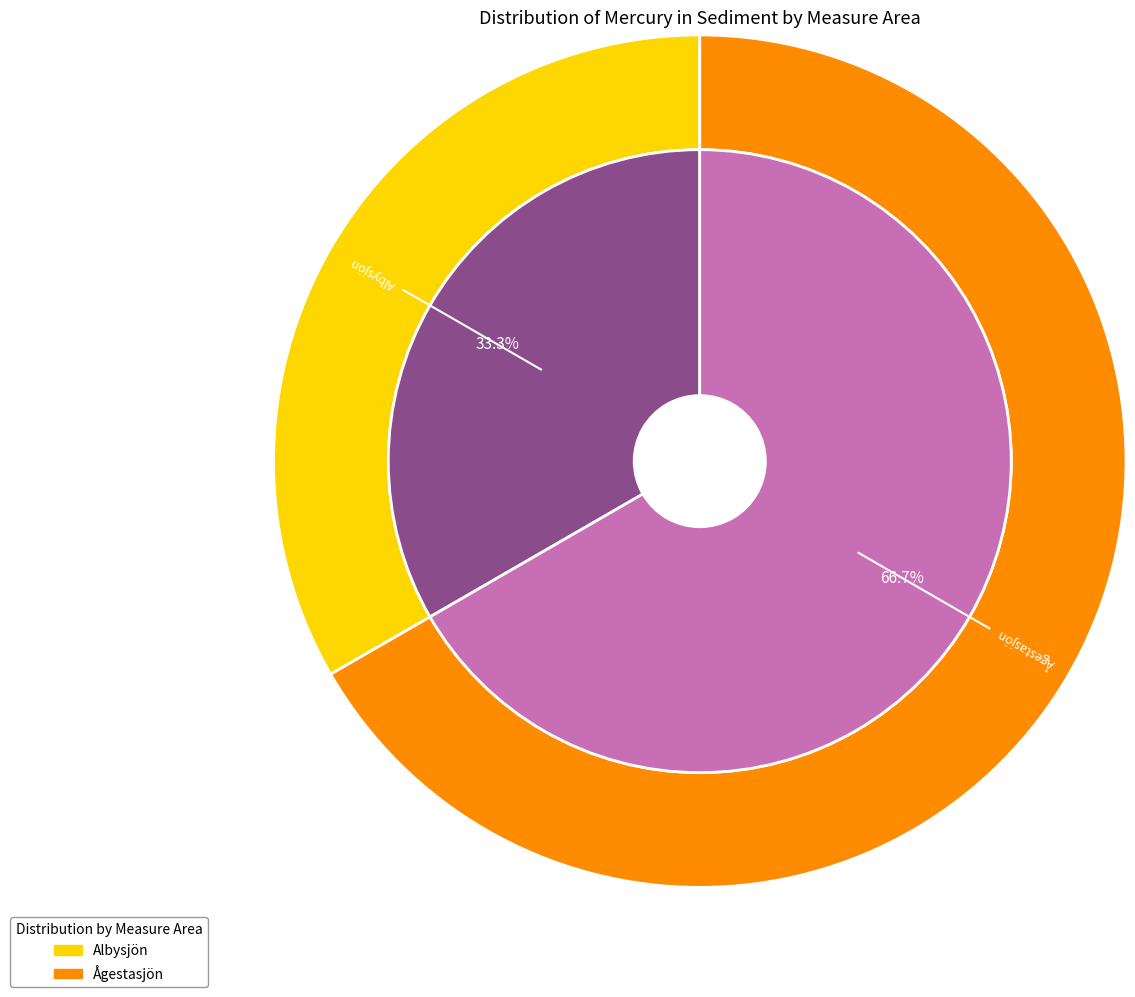

What is the change in value from Albysjön to Ågestasjön?

+0.1